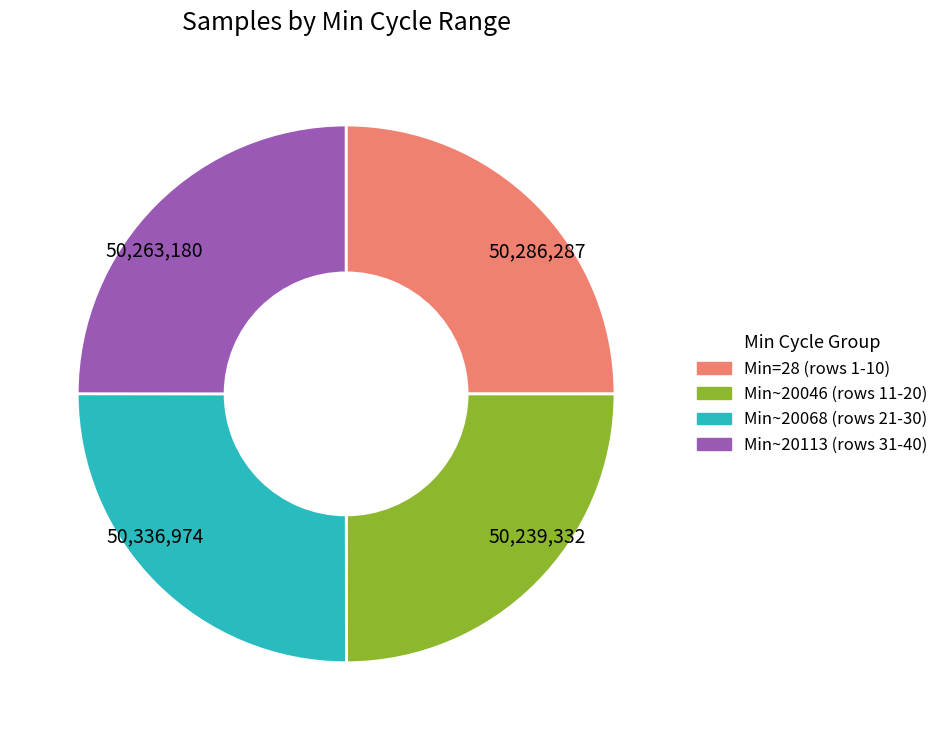

Is there a majority slice in this chart?

No